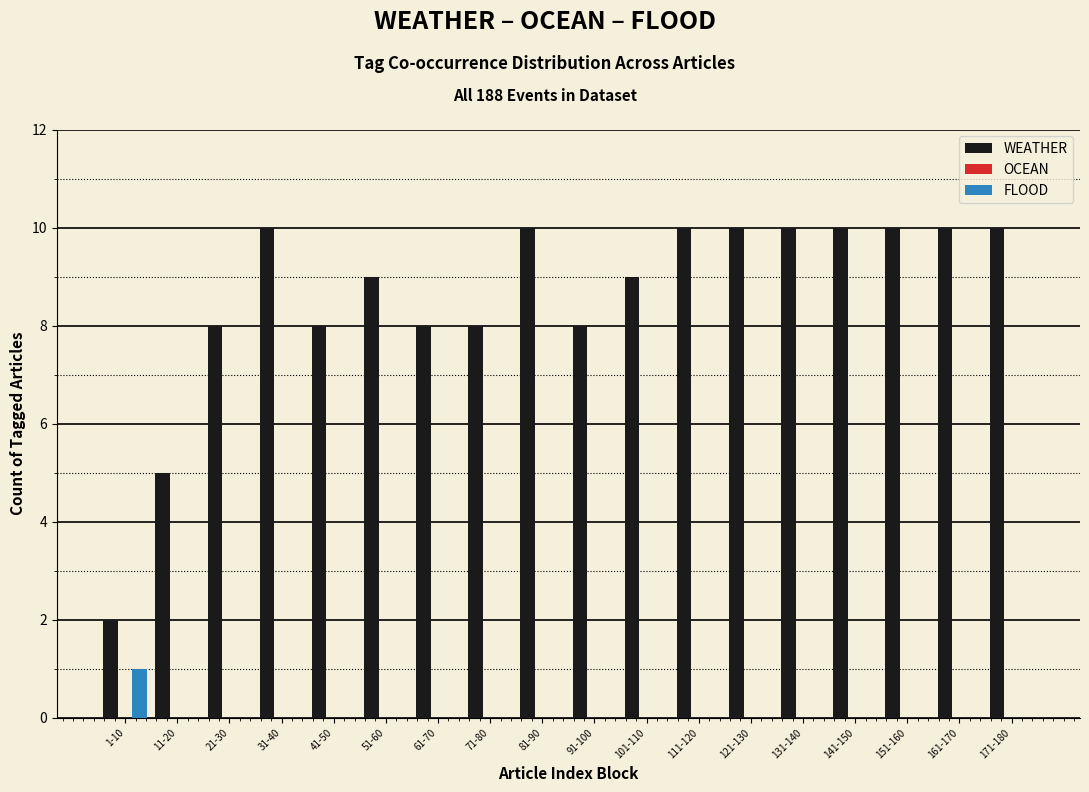

What is the sum of the WEATHER values at 81-90 and 151-160?

20